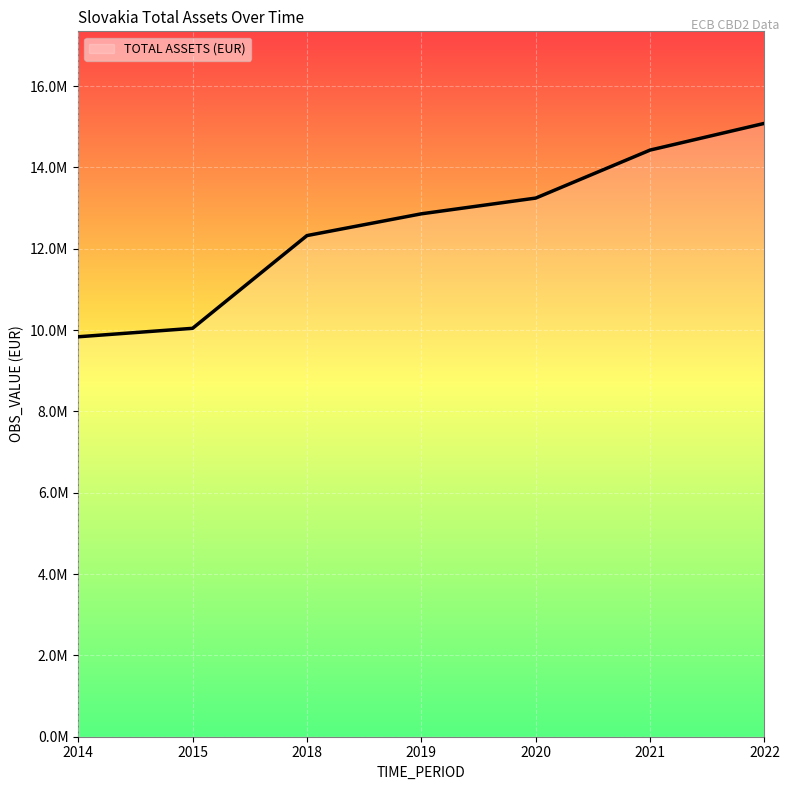

Which label corresponds to the largest value in the chart?

2022